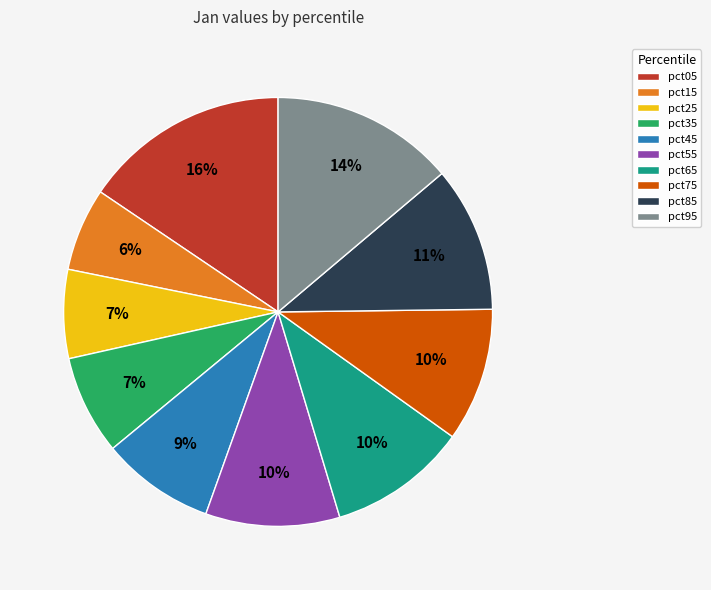

To the nearest percent, what portion does pct65 represent?

10%